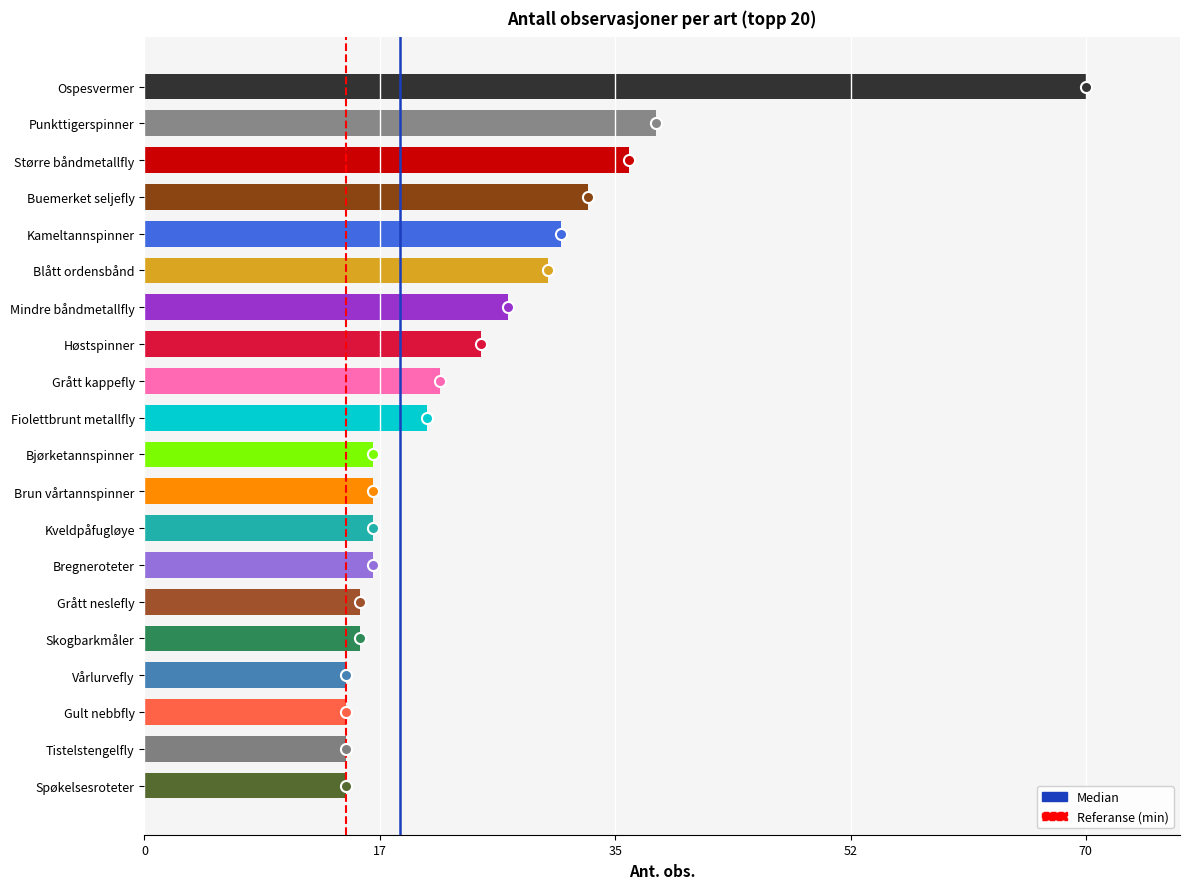

Does the chart contain stacked bars?

No